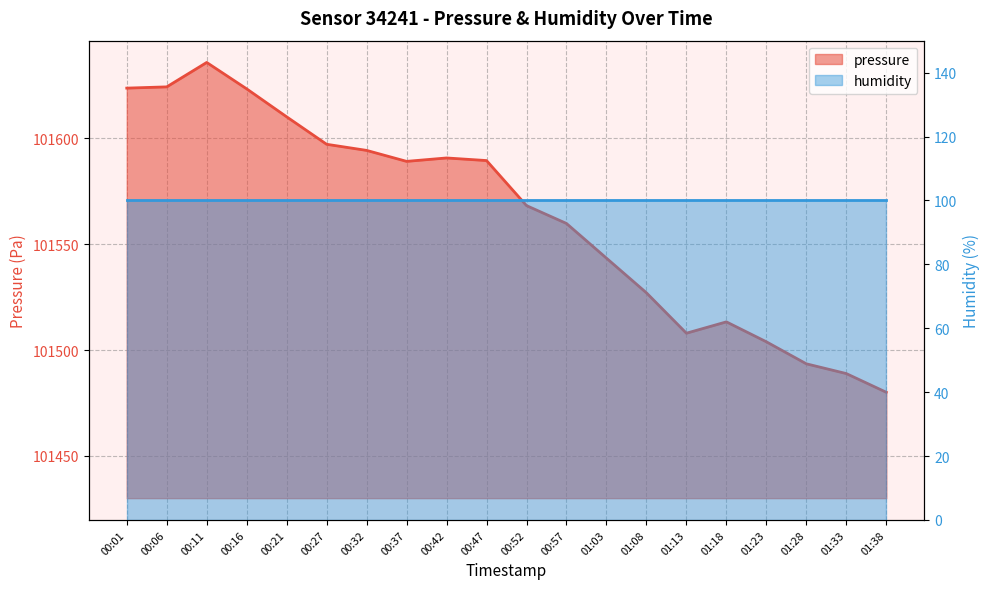

Does the chart have visible grid lines?

Yes